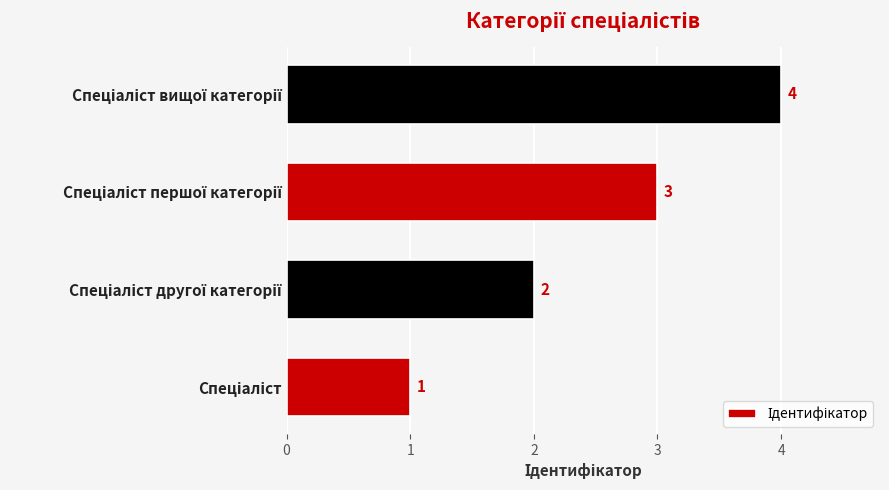

What is the sum of all values?

10